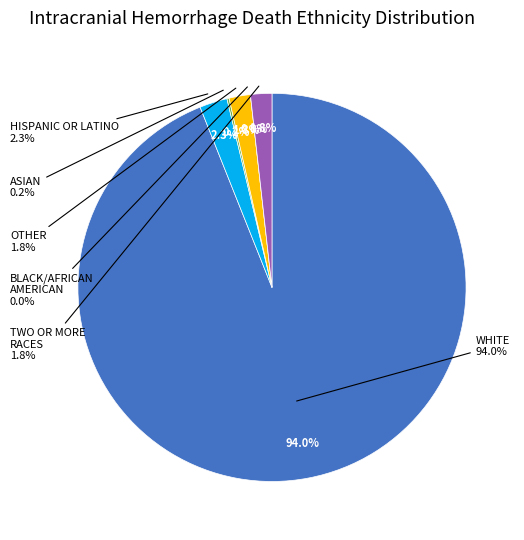

Is there a majority slice in this chart?

Yes